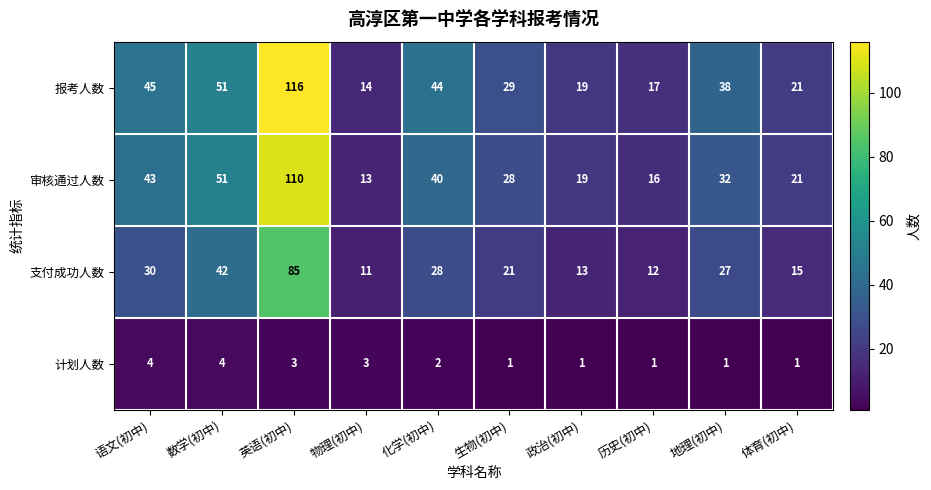

What is the total value across all series at 体育(初中)?

58